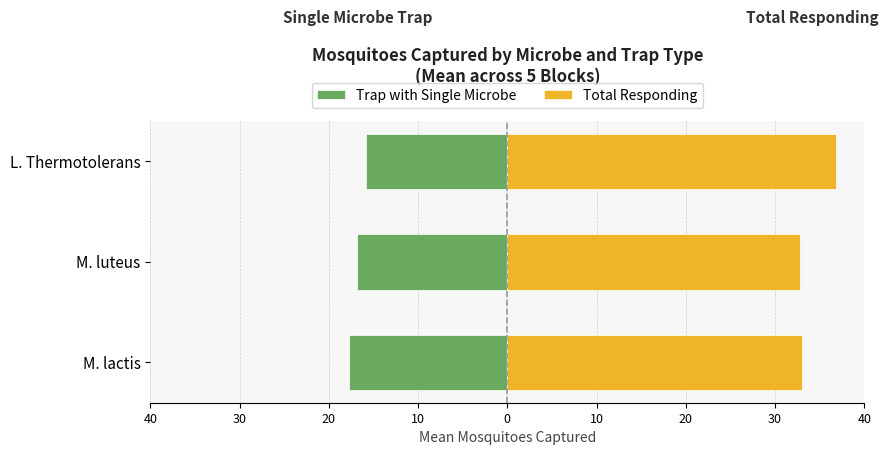

The value of Total Responding at L. Thermotolerans is 36.8. True or false?

True